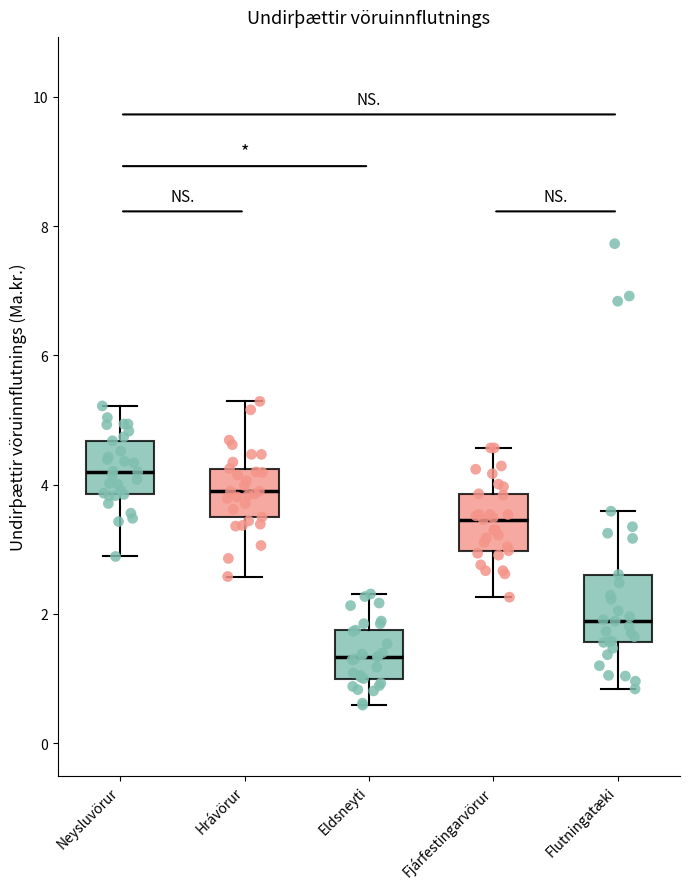

Where is the lower edge of the box for Eldsneyti on the y-axis? The values are not printed on the chart, so give them approximately, as read against the axis.

1.0